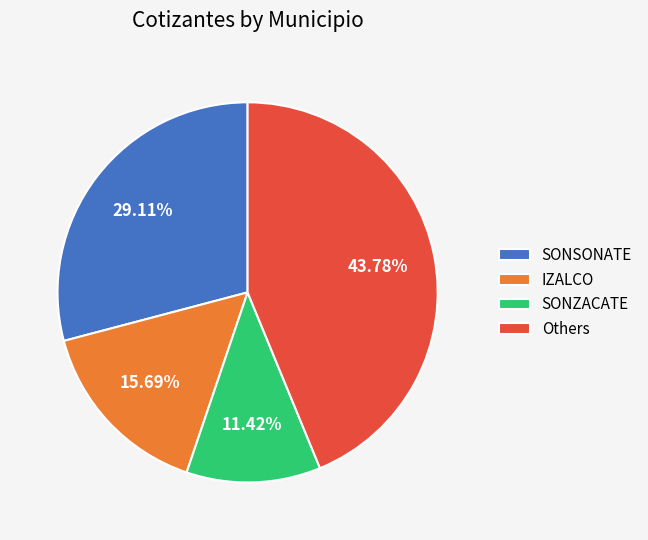

Is the sum of SONZACATE and Others greater than half?

Yes